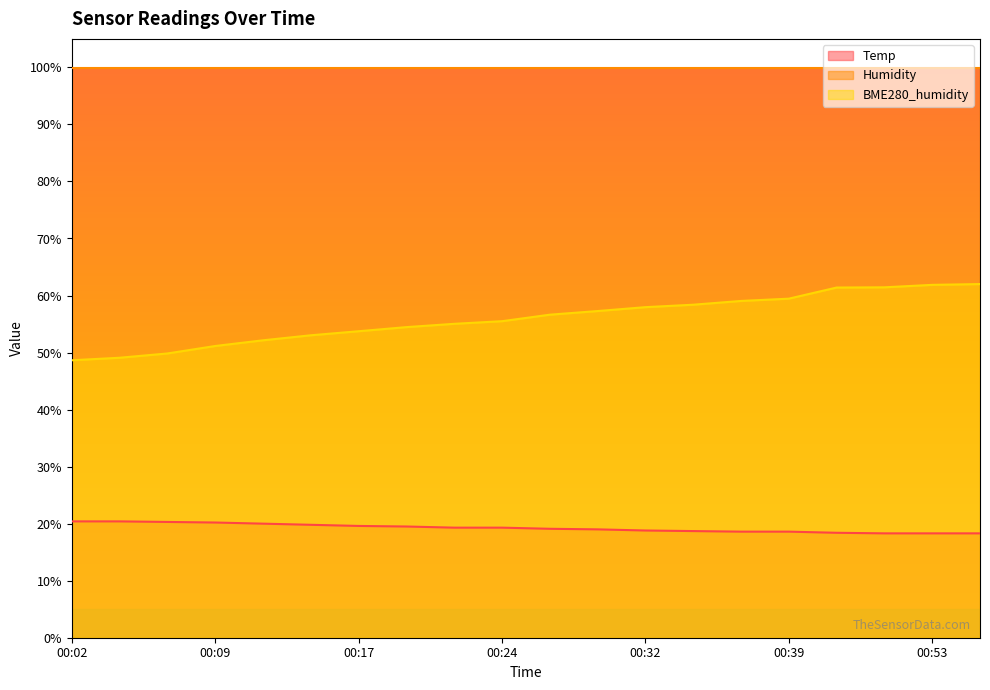

Is it true that BME280_humidity equals 53.0 at 00:14?

True